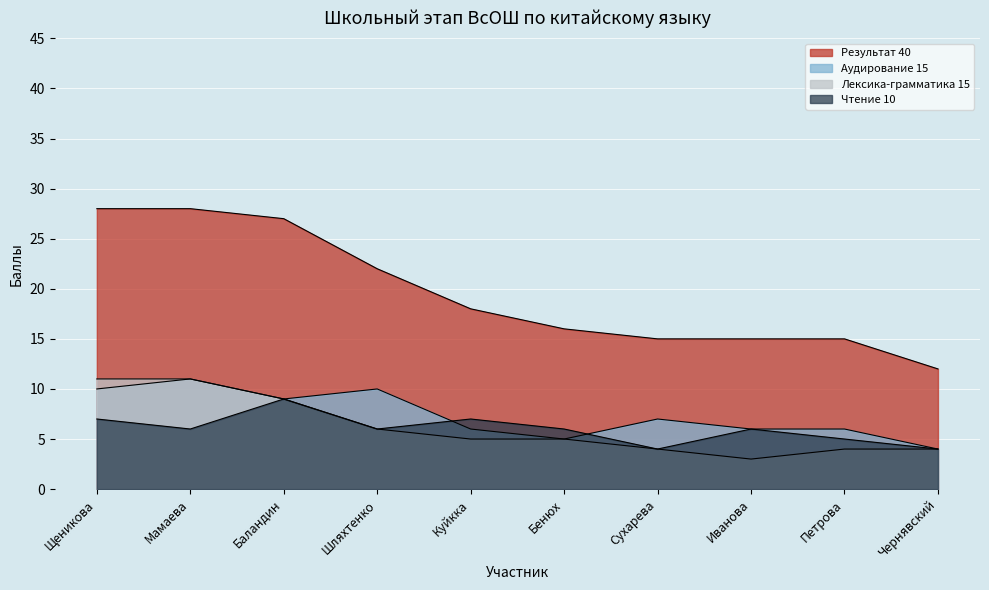

What is the value of the Лексика-грамматика 15 point at the 5th from the left?

5